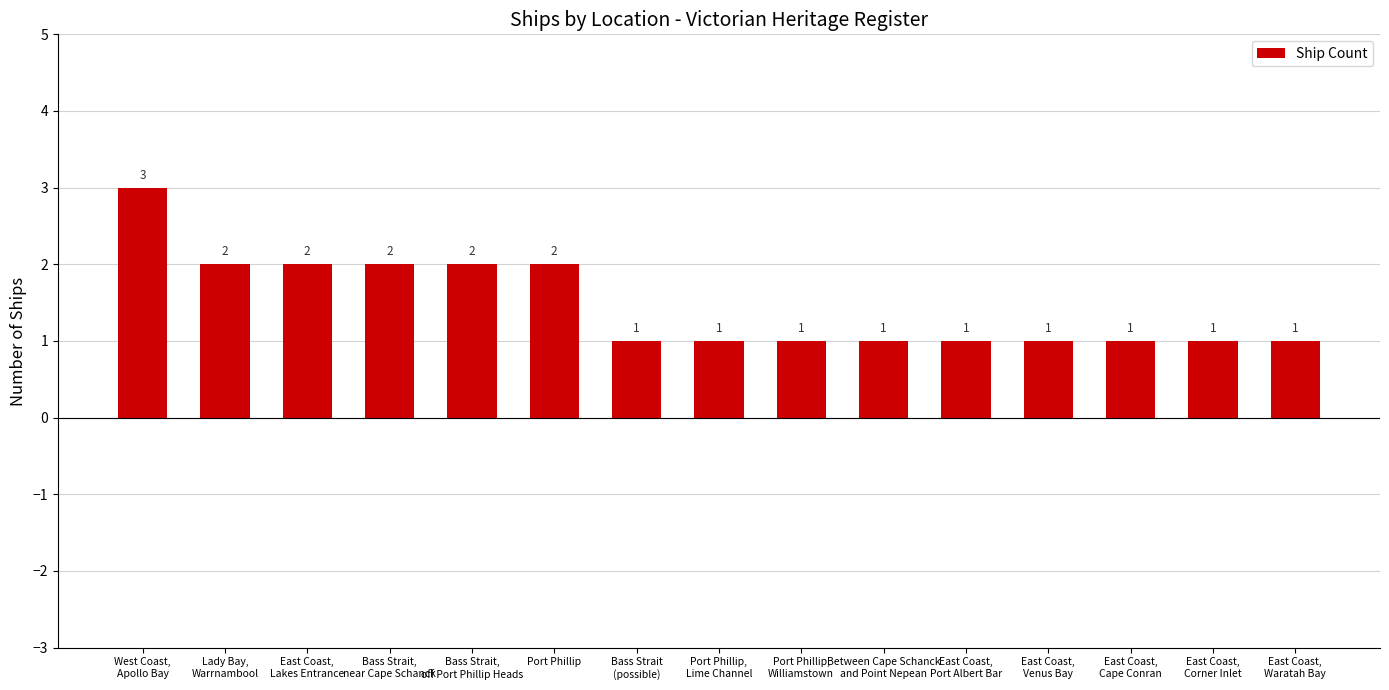

Is it true that the value at East Coast,
Cape Conran is 1?

True